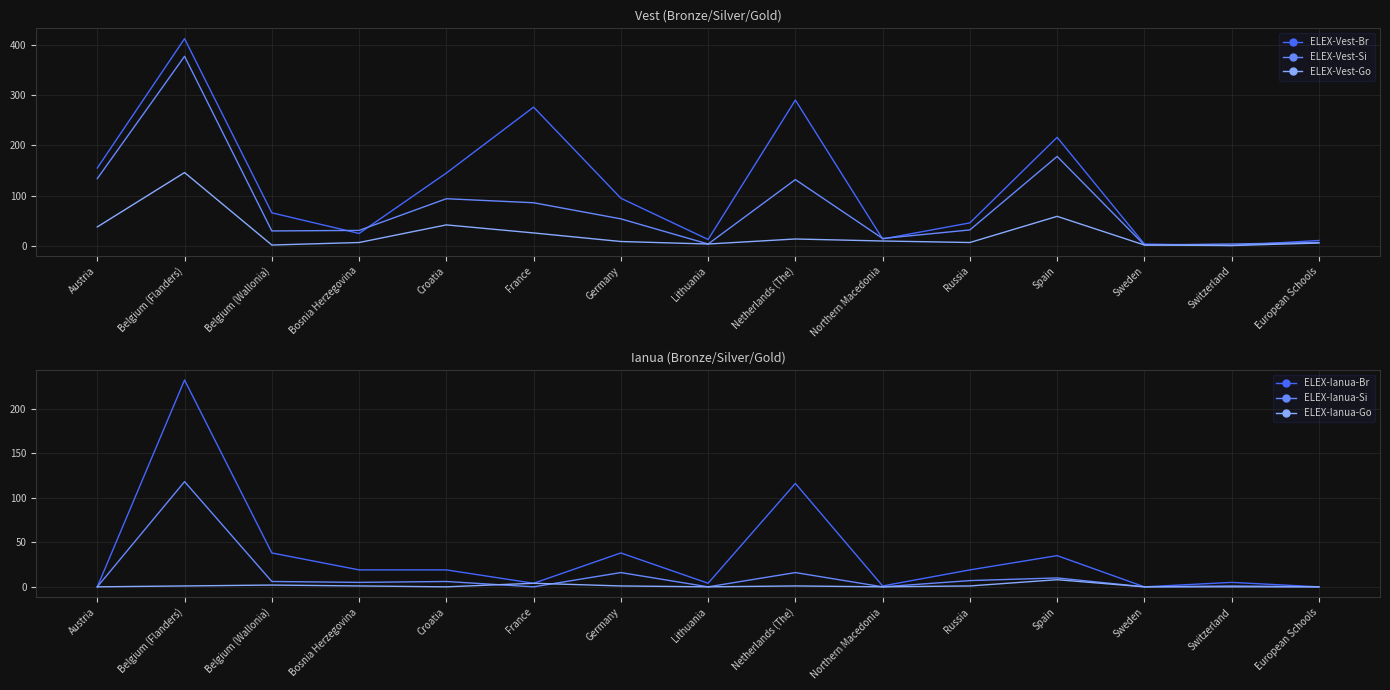

What value does the ELEX-Vest-Br series have at Austria, to the nearest 50?

150